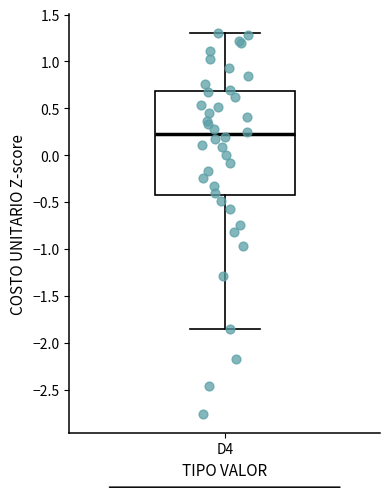

Where does the lower whisker of the box for D4 end on the y-axis? The values are not printed on the chart, so give them approximately, as read against the axis.

-1.85